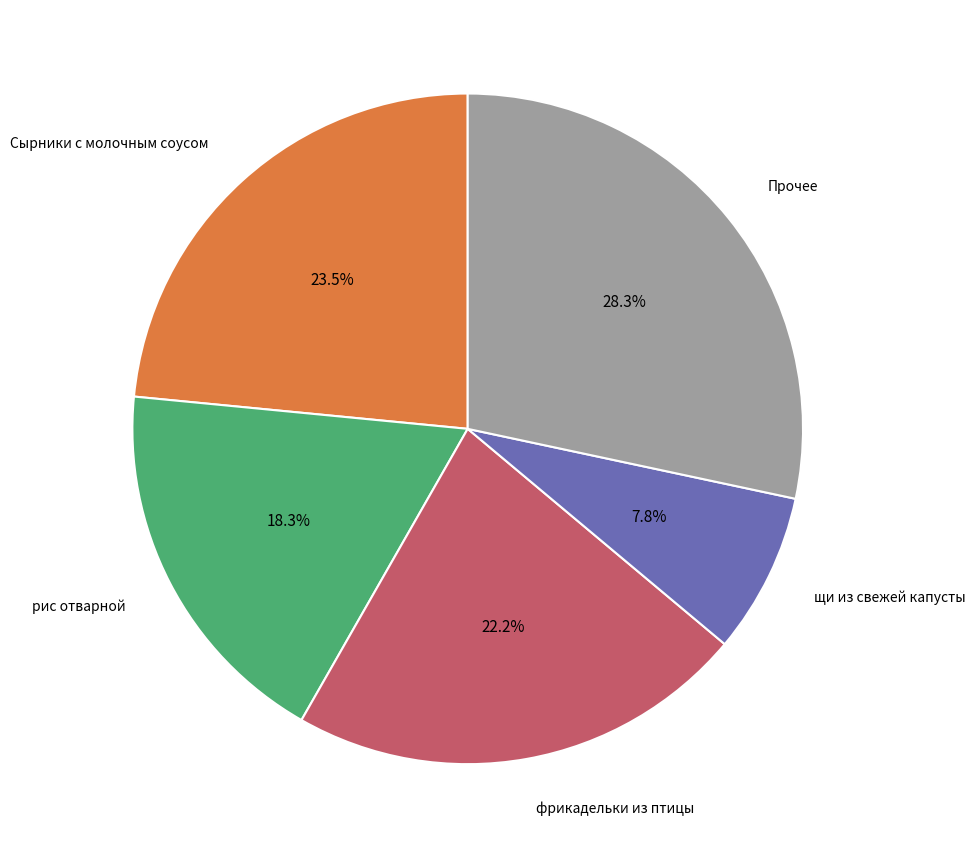

Is there a majority slice in this chart?

No